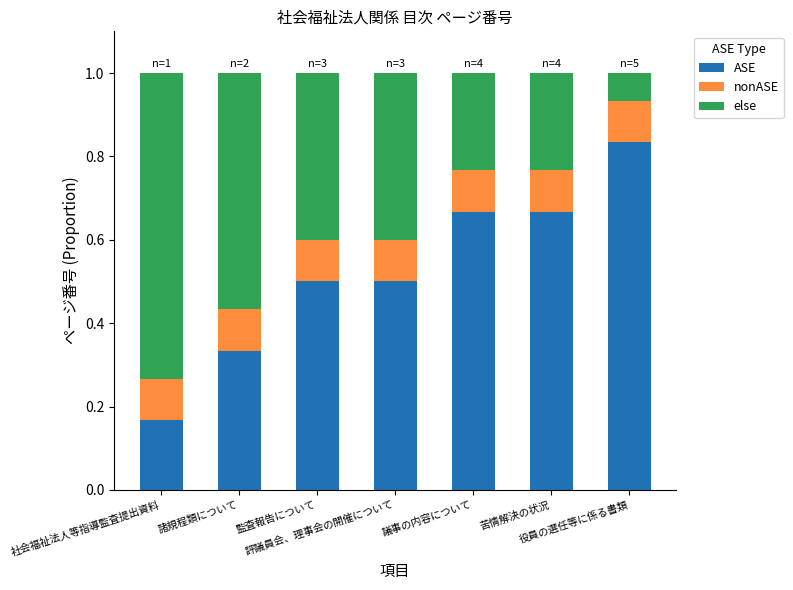

Count the ASE values in the range 0 to 1.

7